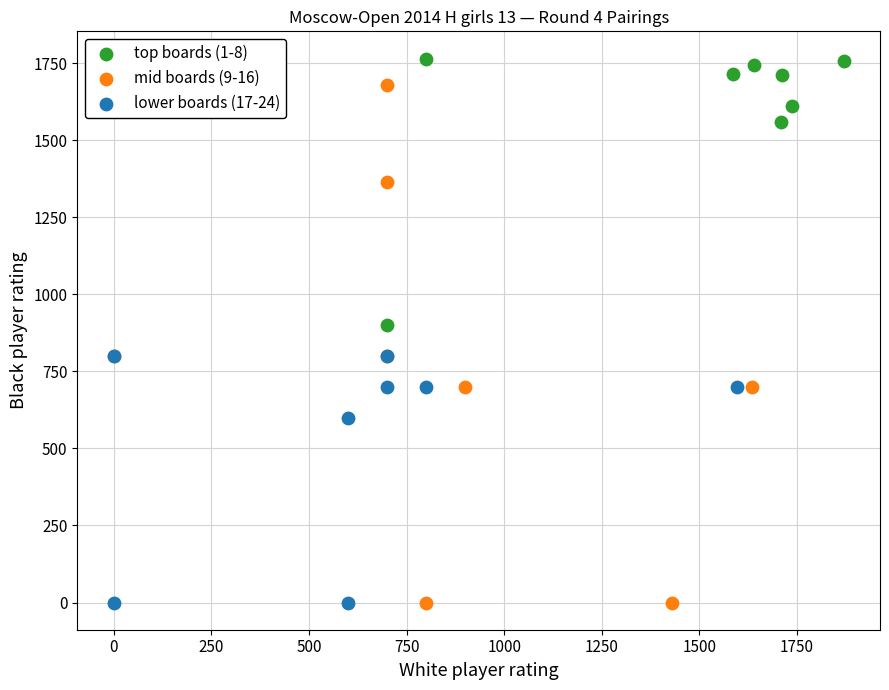

Which series has the widest spread of Y values?

mid boards (9-16)